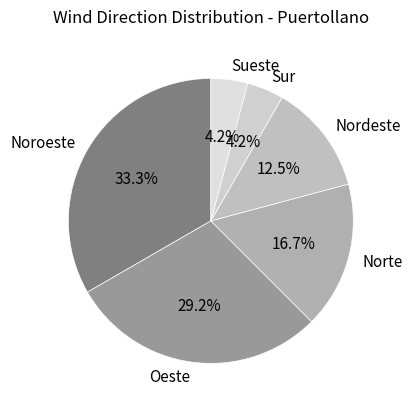

Does Oeste account for over 50% of the chart?

No